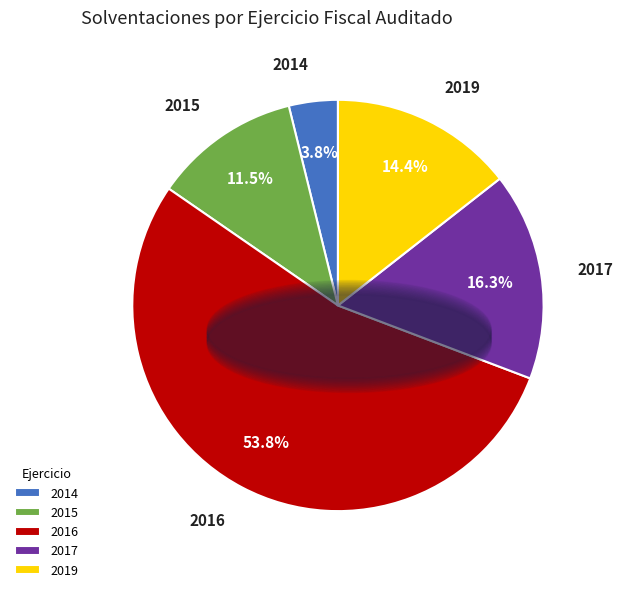

What percentage is NOT represented by 2015?

88.5%